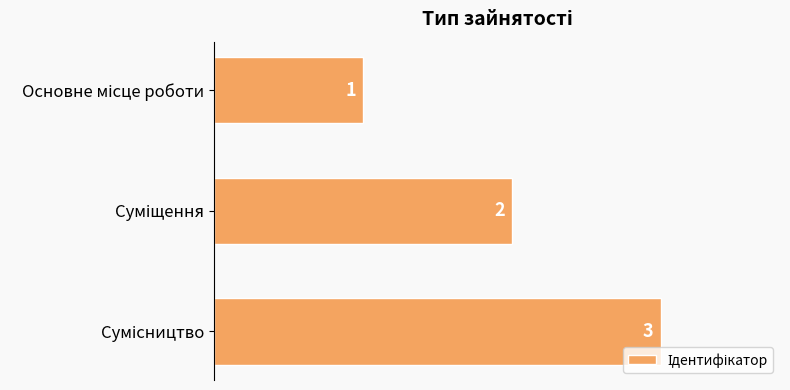

Count the values in the range 1 to 3.

3